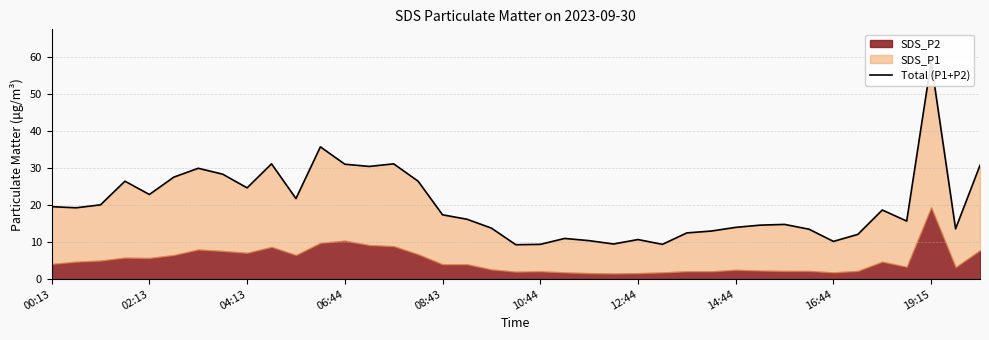

How many points are higher than both their immediate neighbors (excluding endpoints)?

10